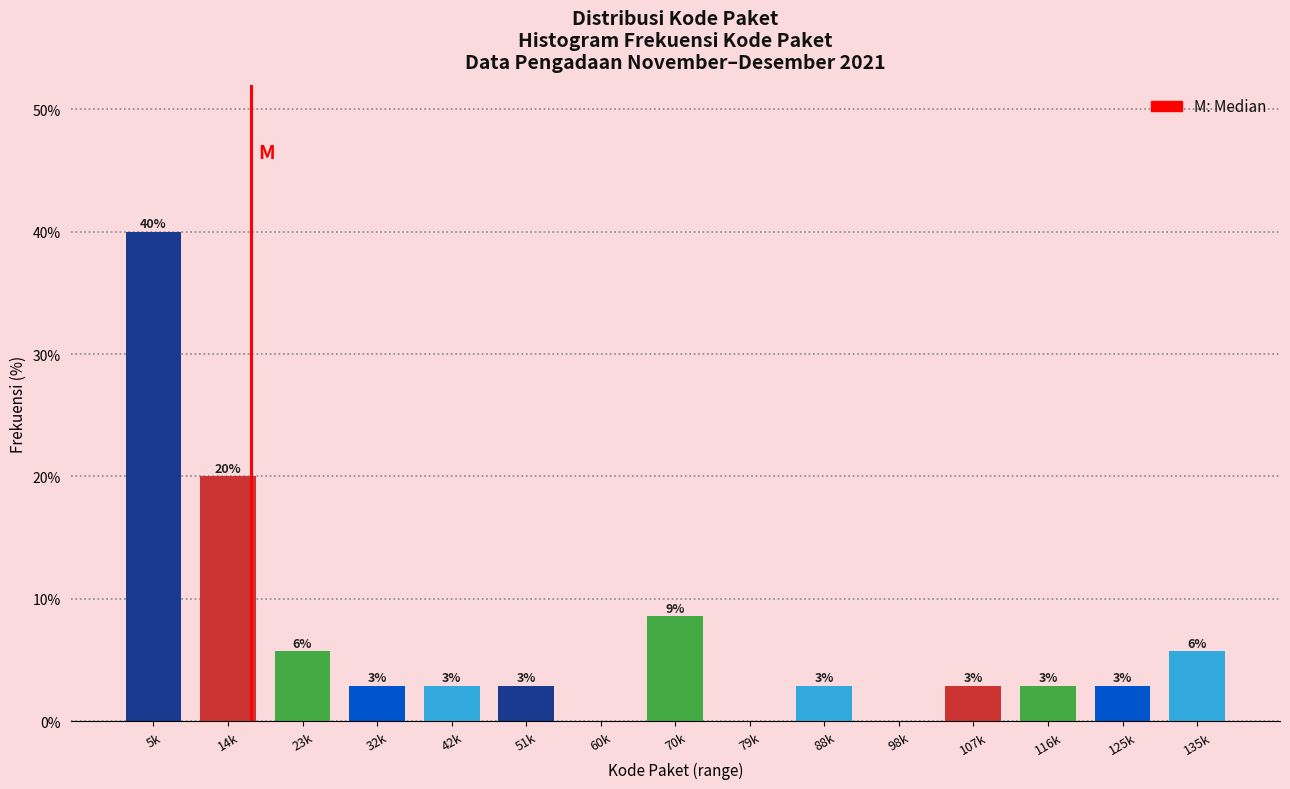

Are the bars horizontal?

No